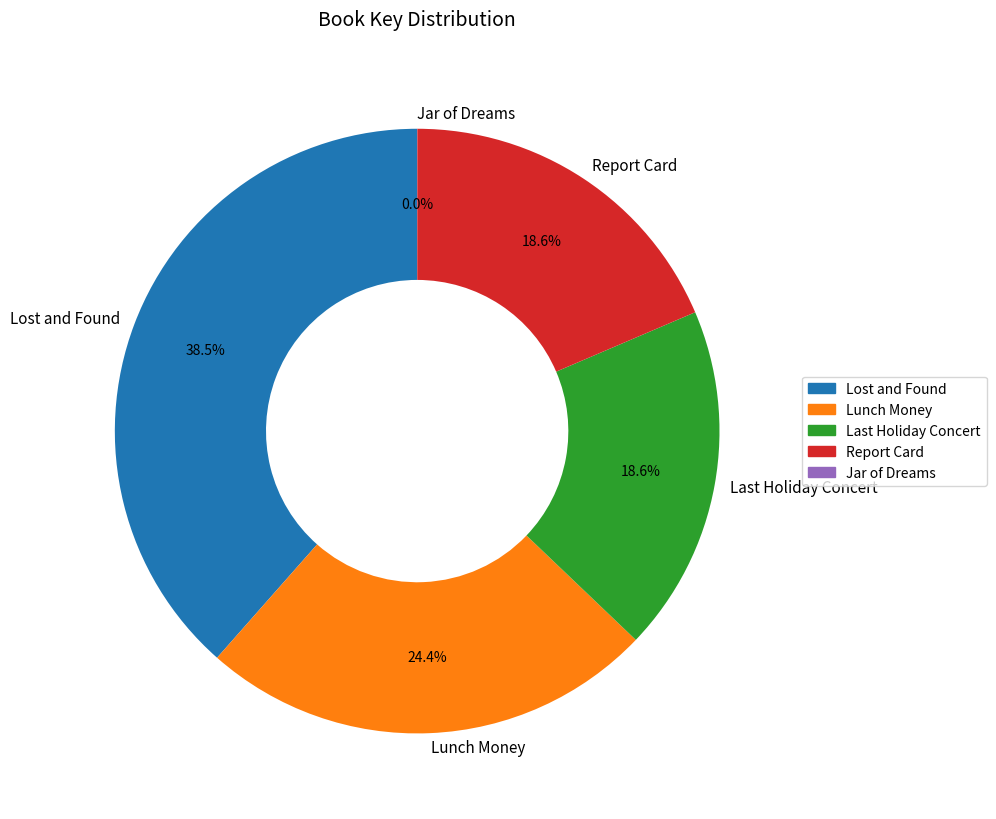

What is the largest slice in the pie chart?

Lost and Found